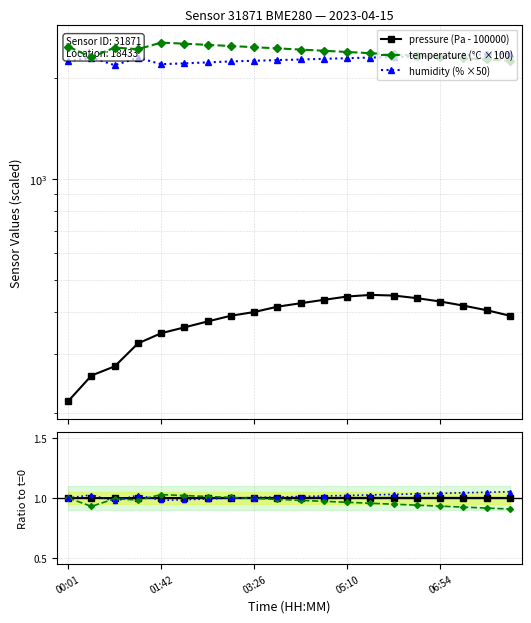

Which series has the widest spread of values?

temperature (°C ×100)